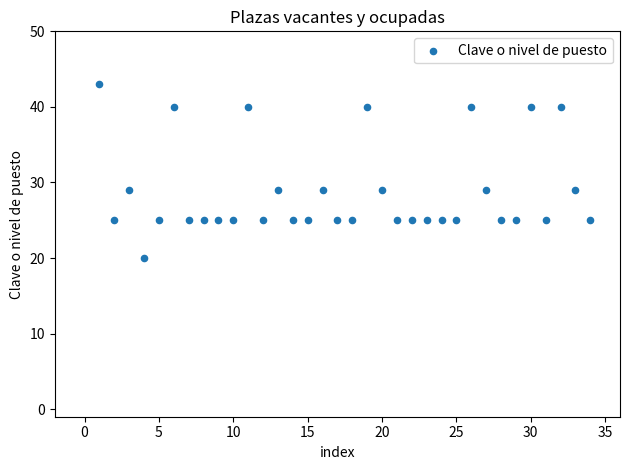

What is the range of X values (max minus min)?

33